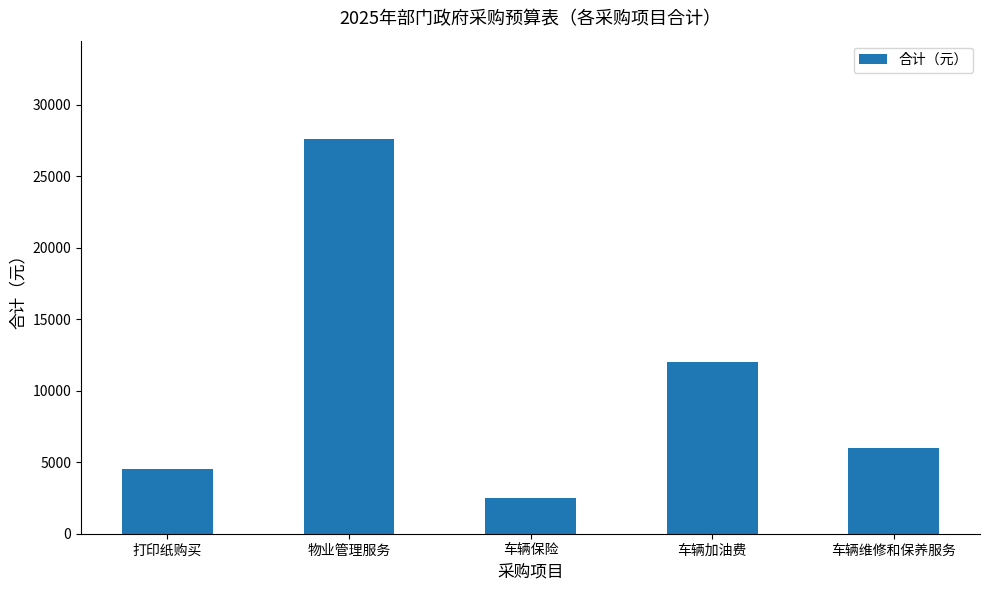

Reading left to right, list all the values displayed in this chart.

4500	27600	2500	12000	6000